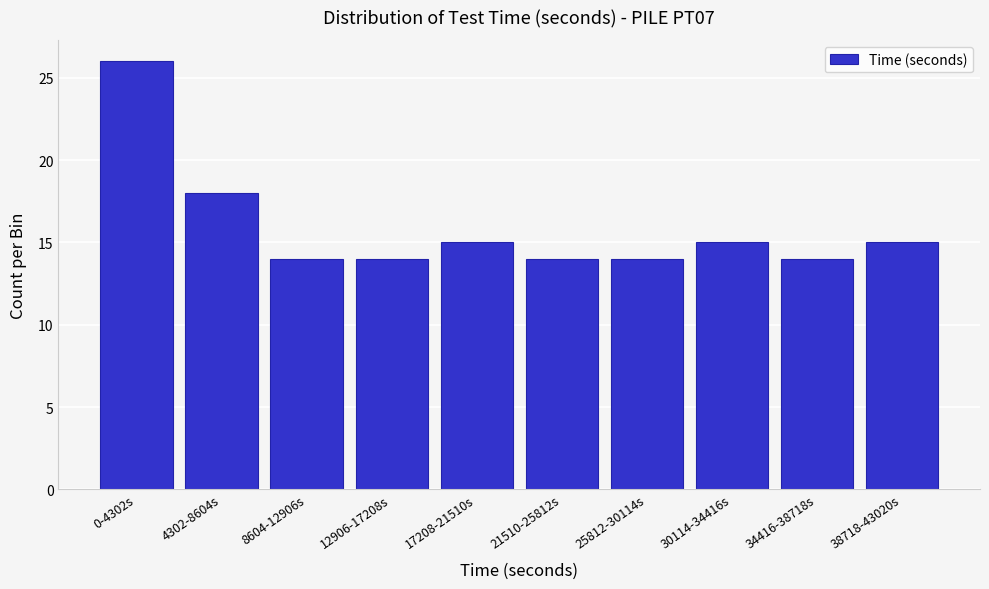

Reading left to right, what are all the values shown in this chart?

0-4302s=26	4302-8604s=18	8604-12906s=14	12906-17208s=14	17208-21510s=15	21510-25812s=14	25812-30114s=14	30114-34416s=15	34416-38718s=14	38718-43020s=15